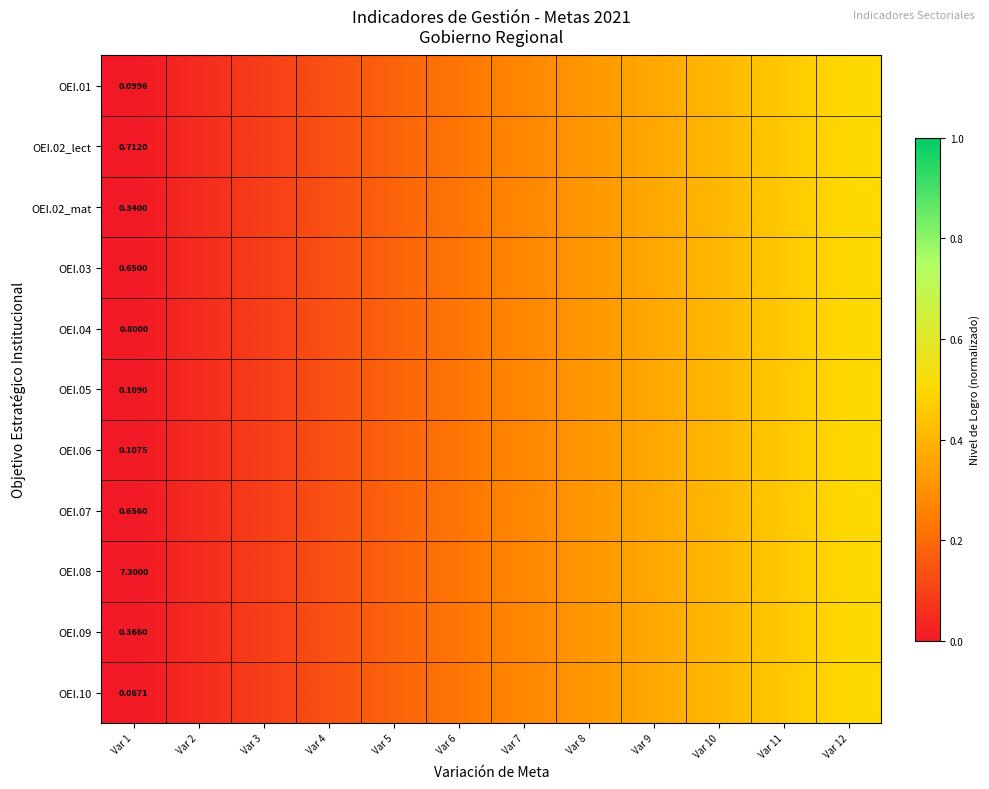

Which series has the largest range (max minus min)?

OEI.01